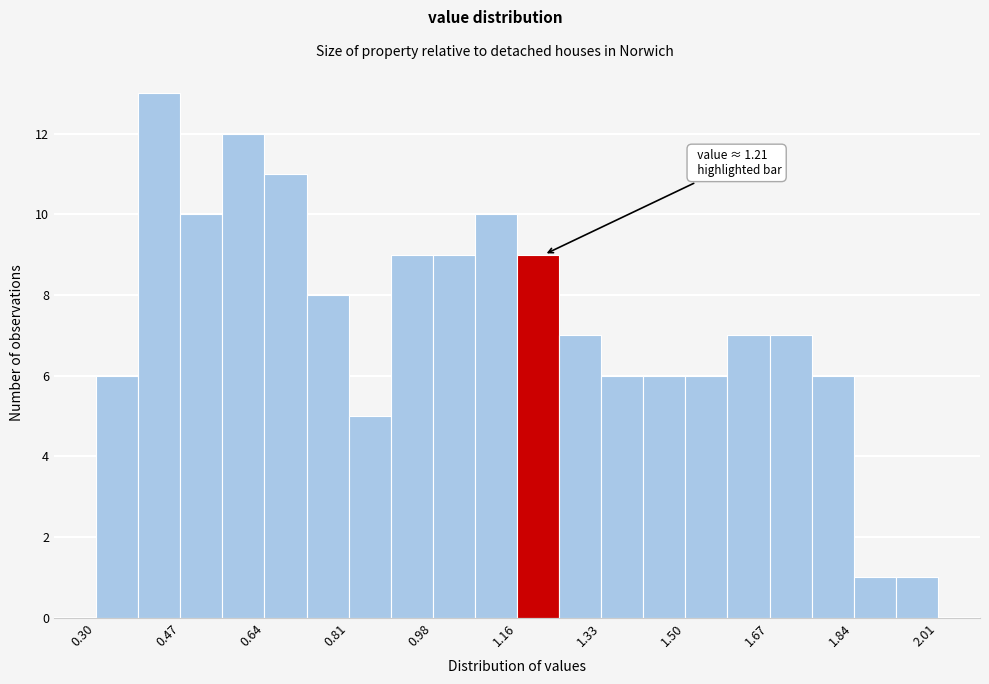

Which range on the x-axis has the tallest bar?

0.38 to 0.48